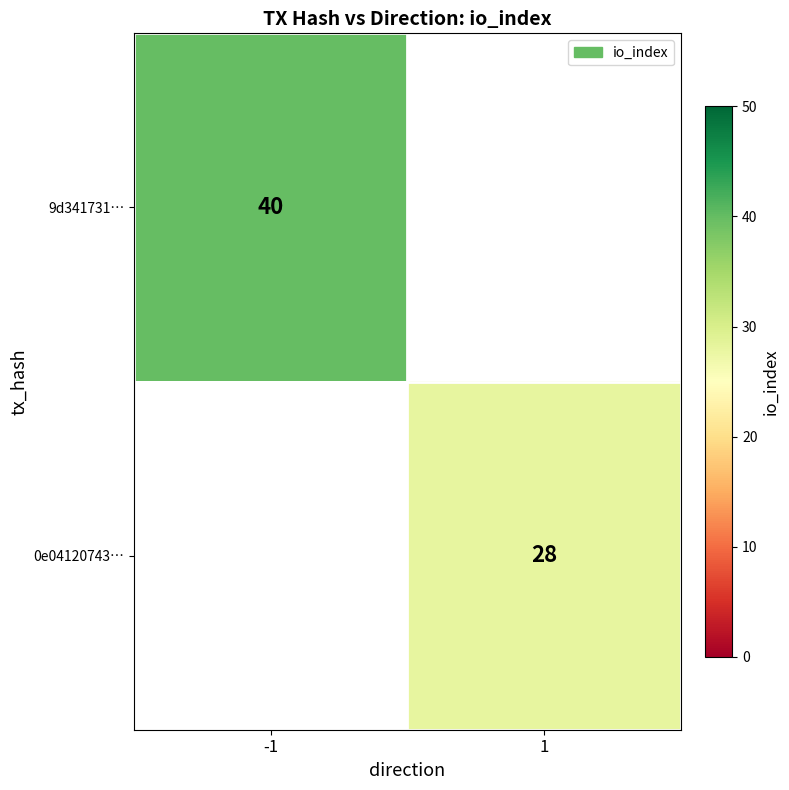

What is the maximum value shown in the chart?

40.0